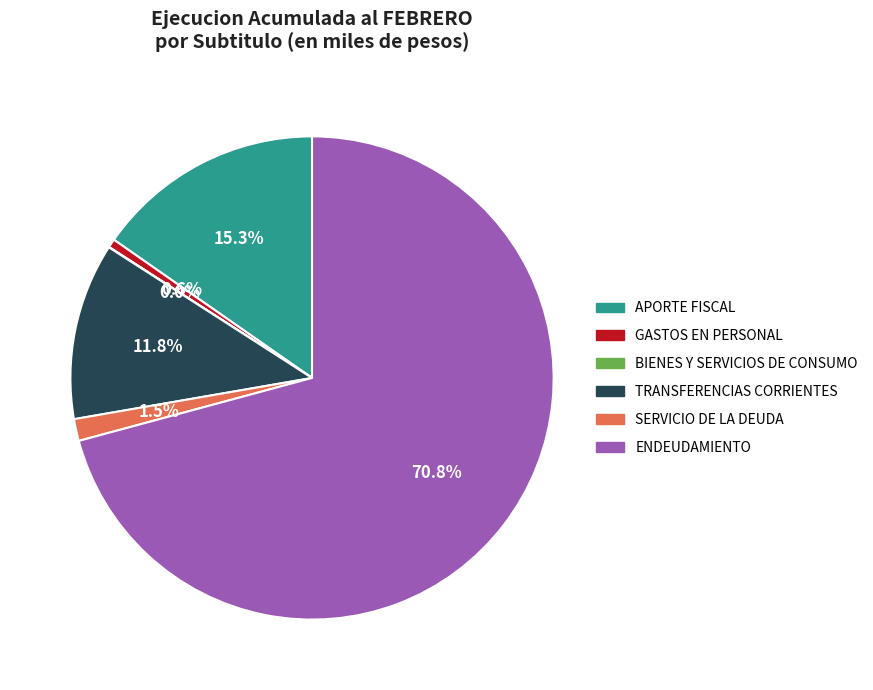

Which category has the biggest portion of the pie?

ENDEUDAMIENTO